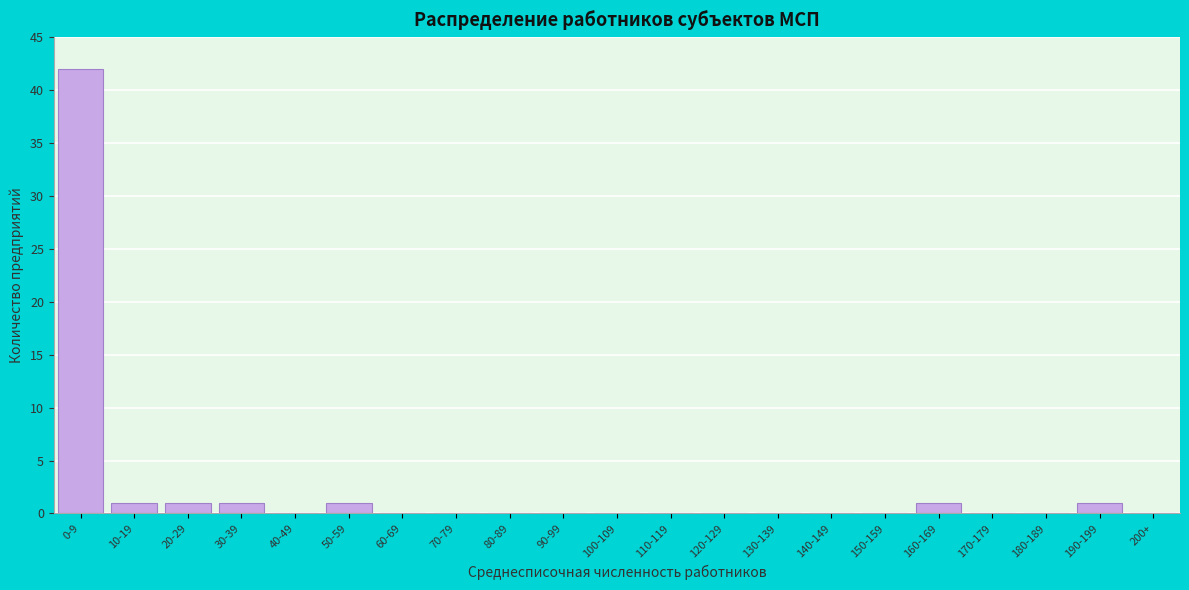

Reading left to right, transcribe all the data shown in this chart.

0-9=42	10-19=1	20-29=1	30-39=1	40-49=0	50-59=1	60-69=0	70-79=0	80-89=0	90-99=0	100-109=0	110-119=0	120-129=0	130-139=0	140-149=0	150-159=0	160-169=1	170-179=0	180-189=0	190-199=1	200+=0